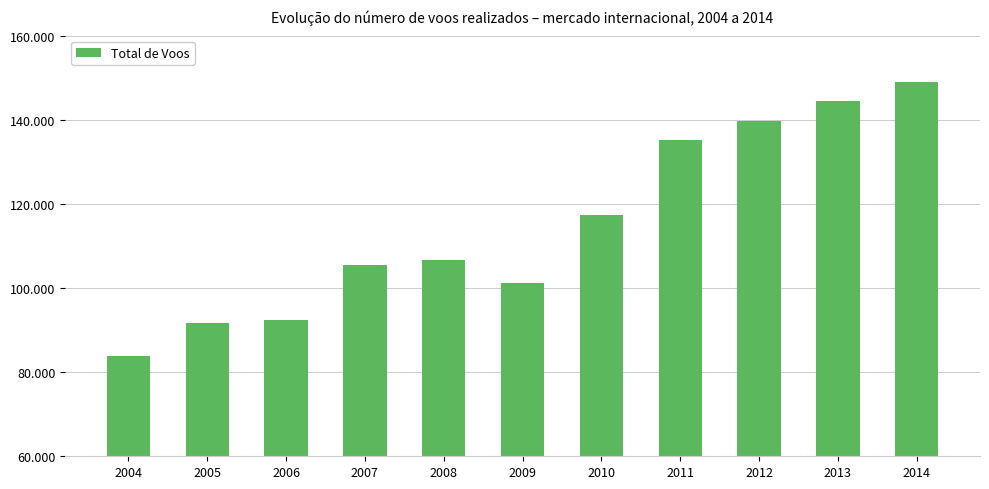

Which has a higher value, 2004 or 2014?

2014